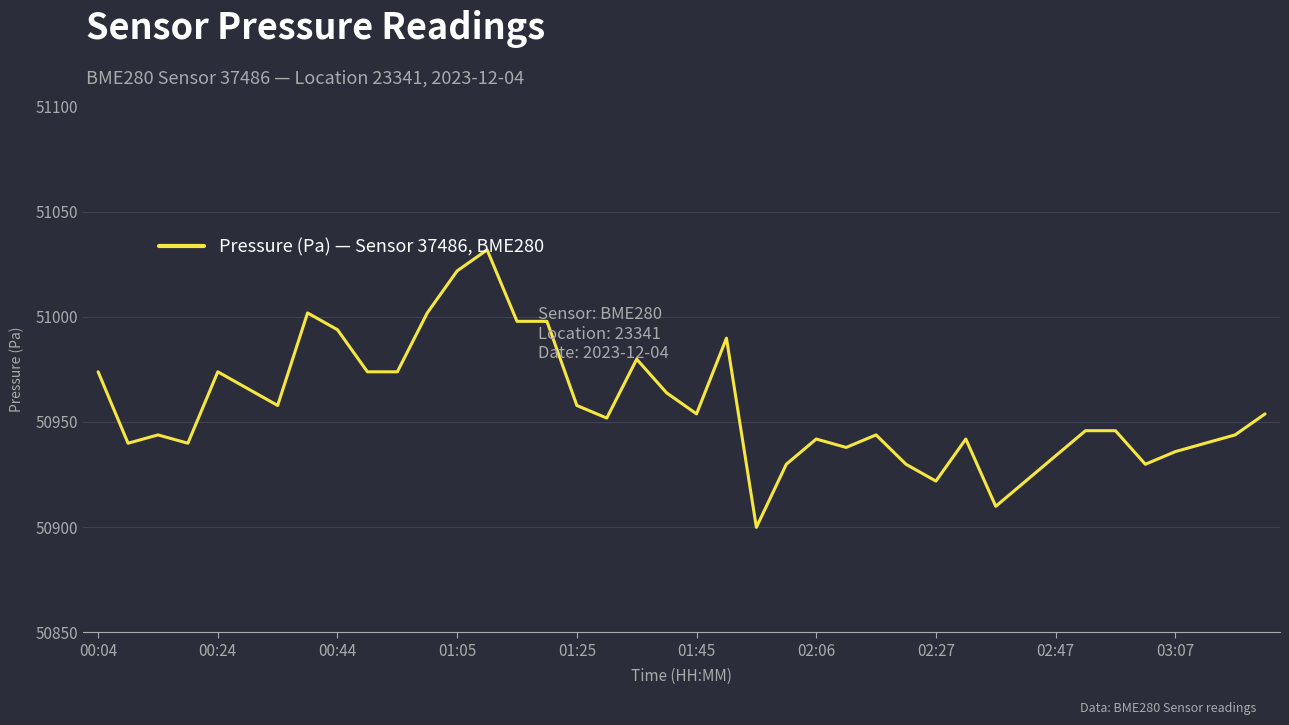

What is the maximum value shown in the chart?

51031.8